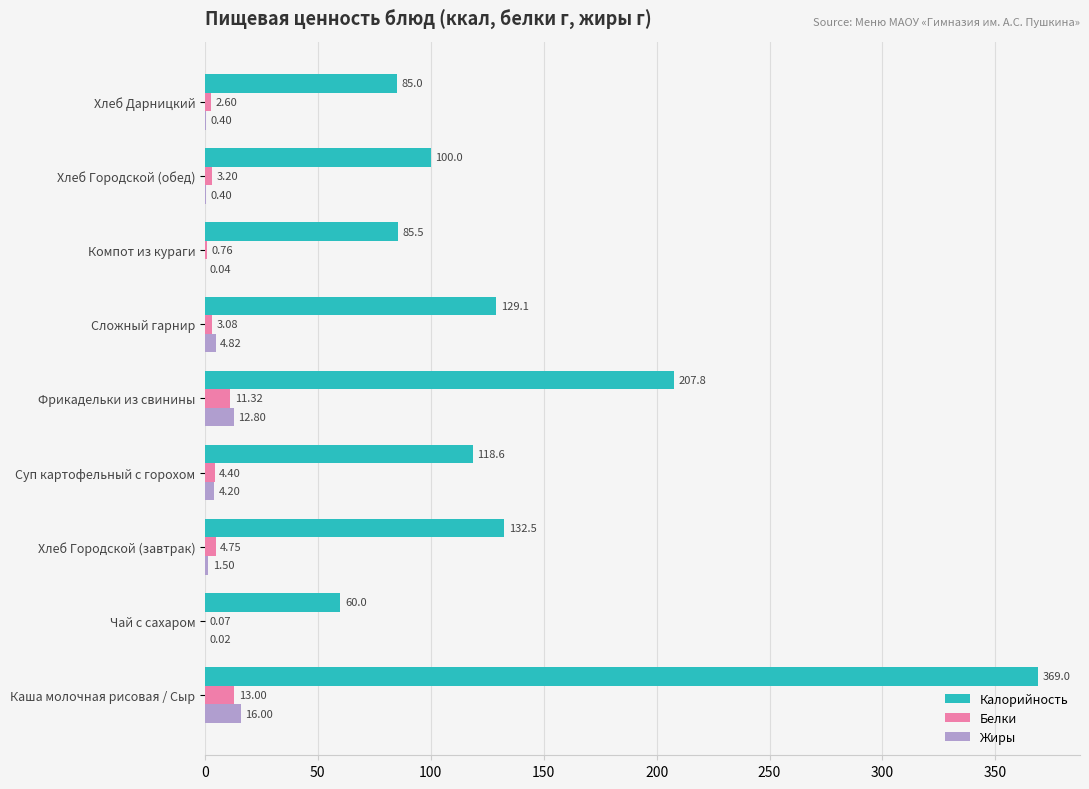

Which series changed the most between Каша молочная рисовая / Сыр and Сложный гарнир?

Калорийность